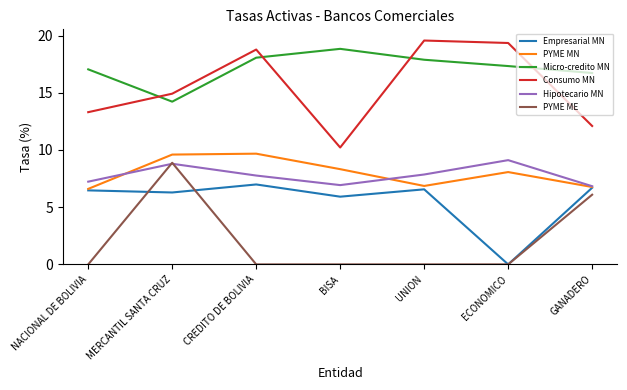

What is the difference between the highest and lowest values at CREDITO DE BOLIVIA?

18.8